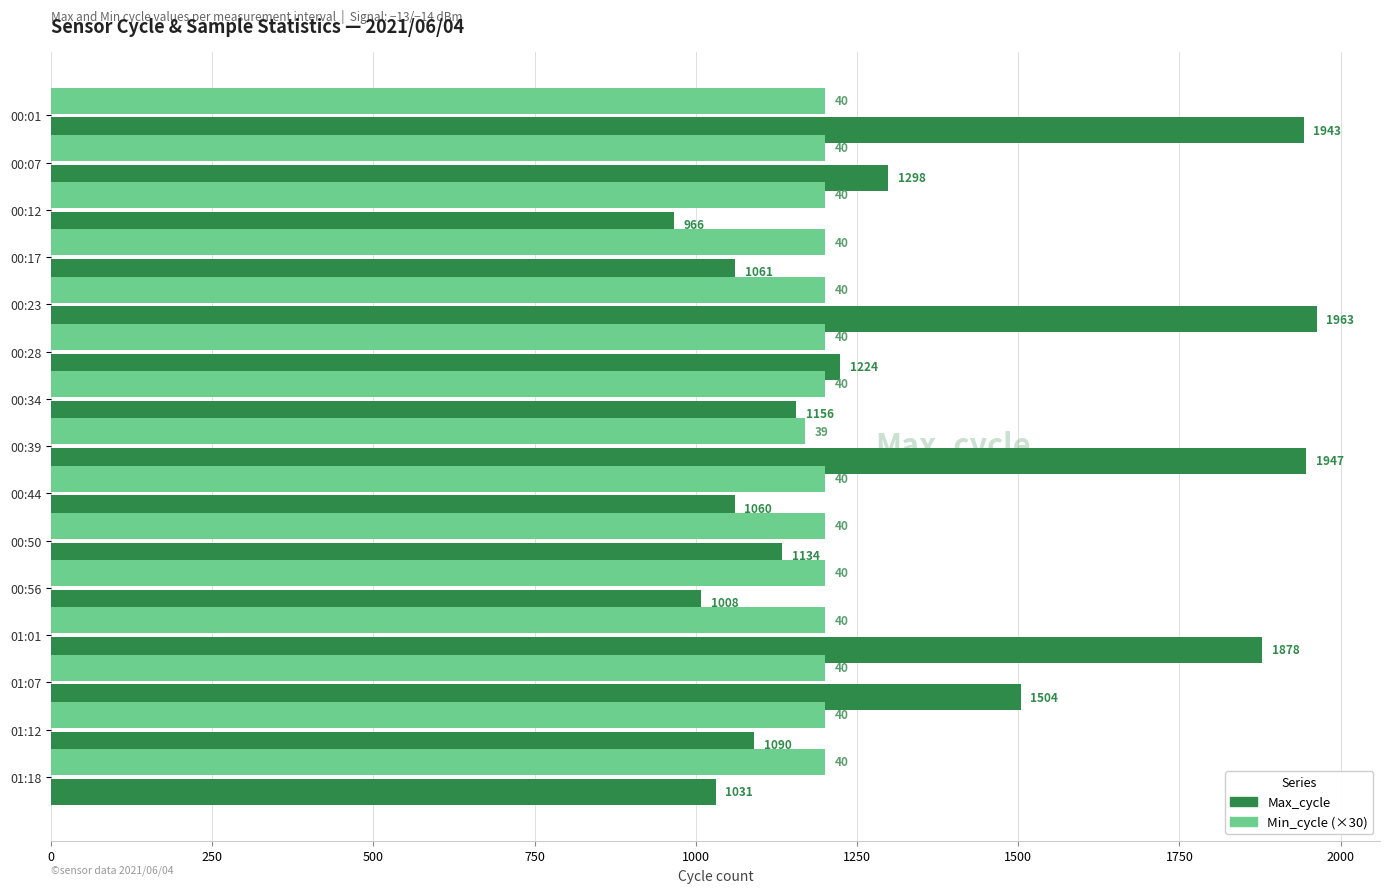

What is the maximum value for Min_cycle (×30)?

1200